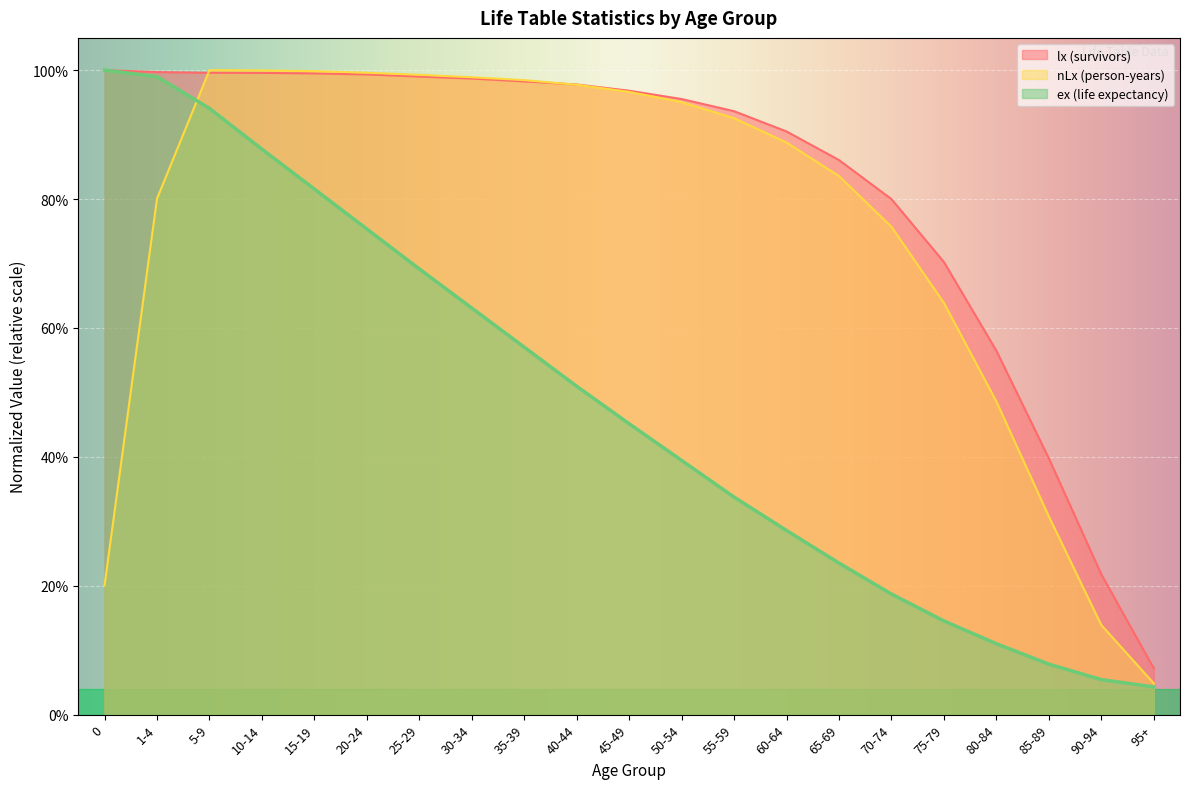

Where is nLx (person-years) nearest to the value 0?

95+